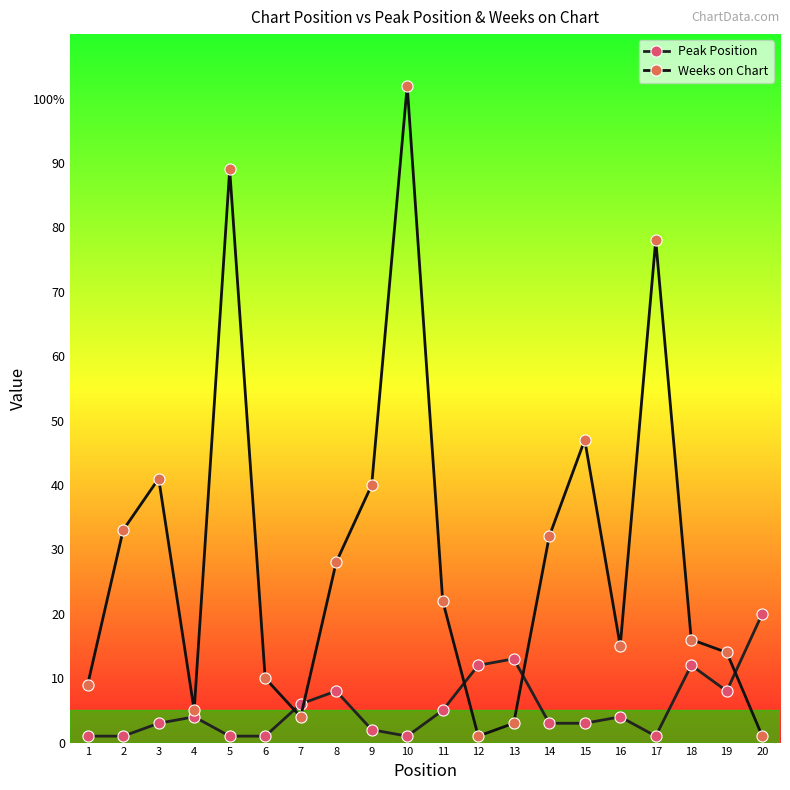

Does the chart have visible grid lines?

No